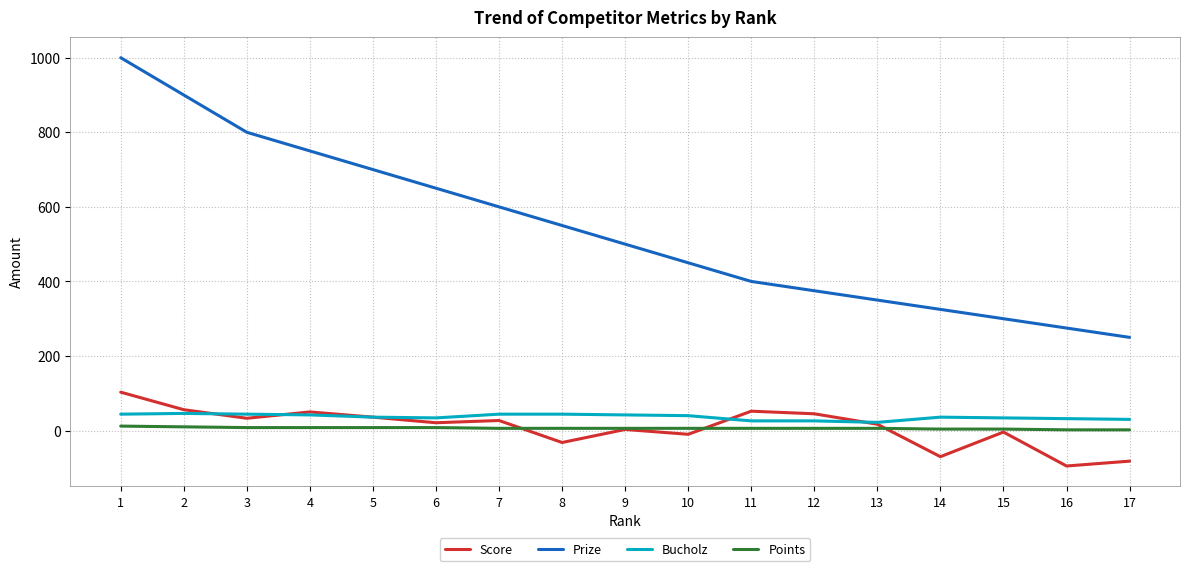

How many series are shown in this chart?

4